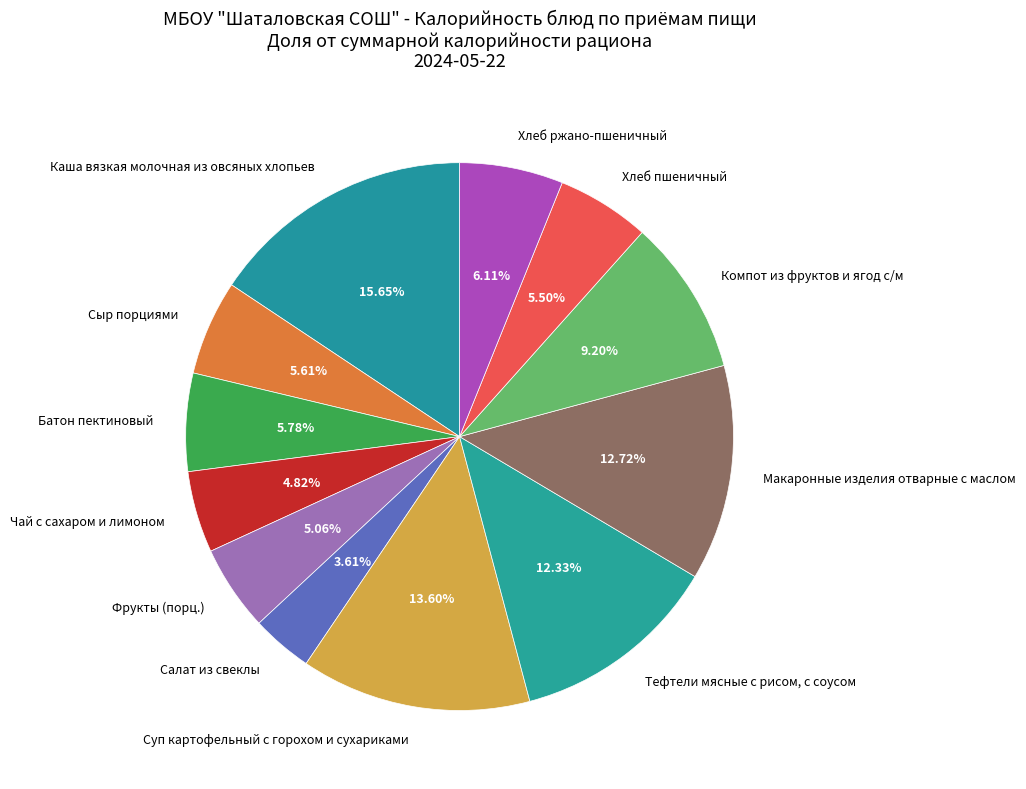

What percentage is the Компот из фруктов и ягод с/м slice, to the nearest percent?

9%